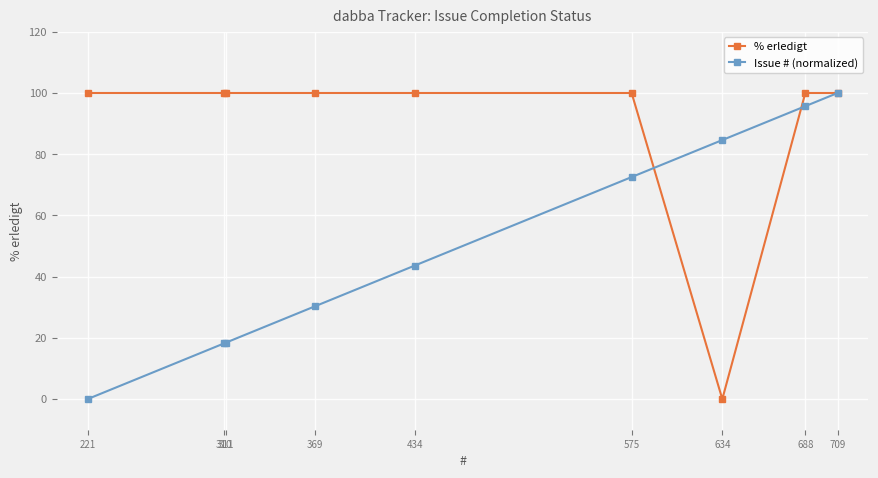

Rank the series by their average value, from highest to lowest.

% erledigt, Issue # (normalized)